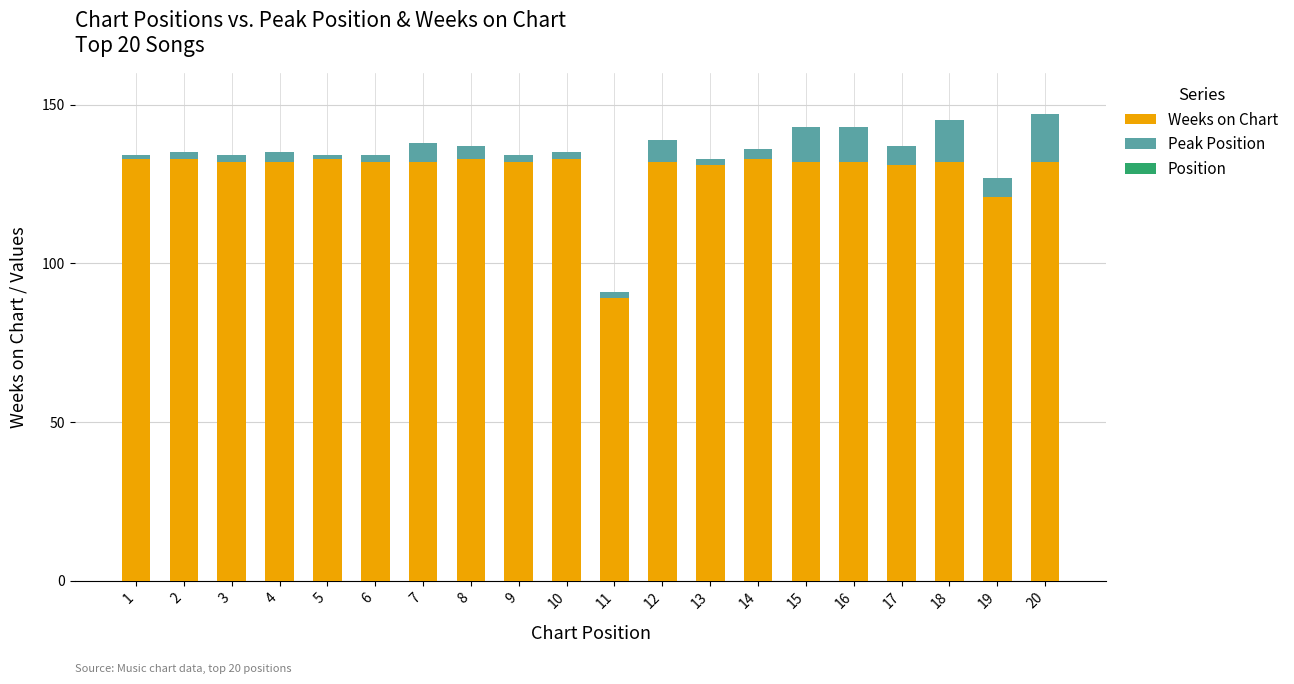

At which label does Weeks on Chart reach its minimum?

11